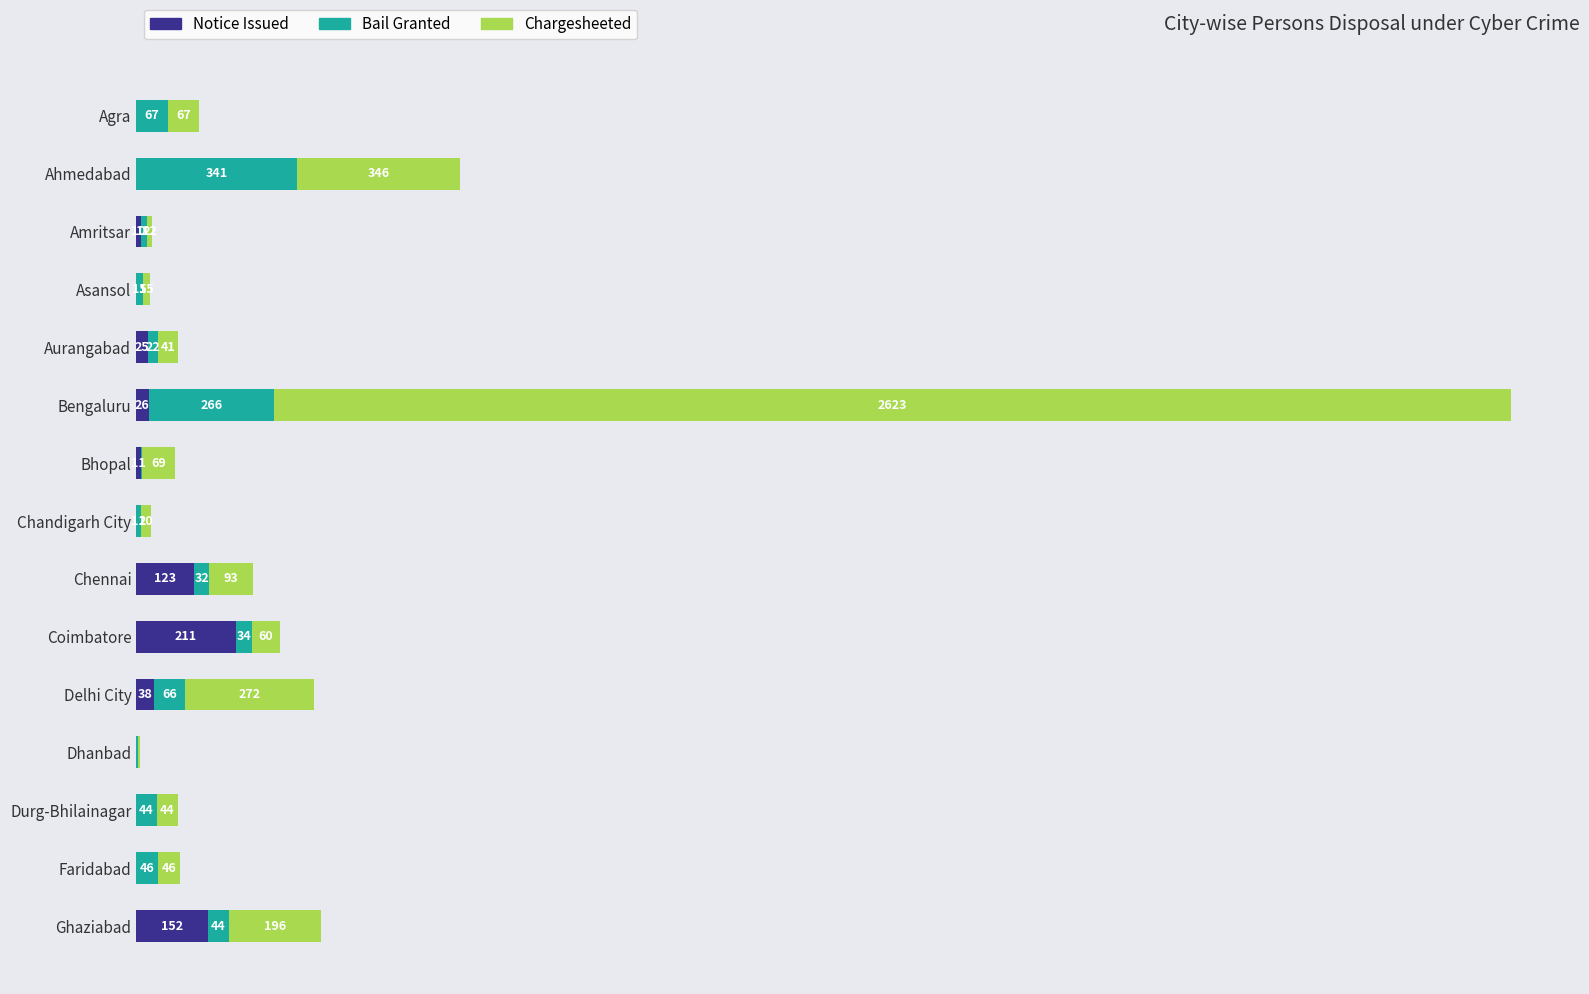

At which label is Notice Issued closest to 105?

Chennai